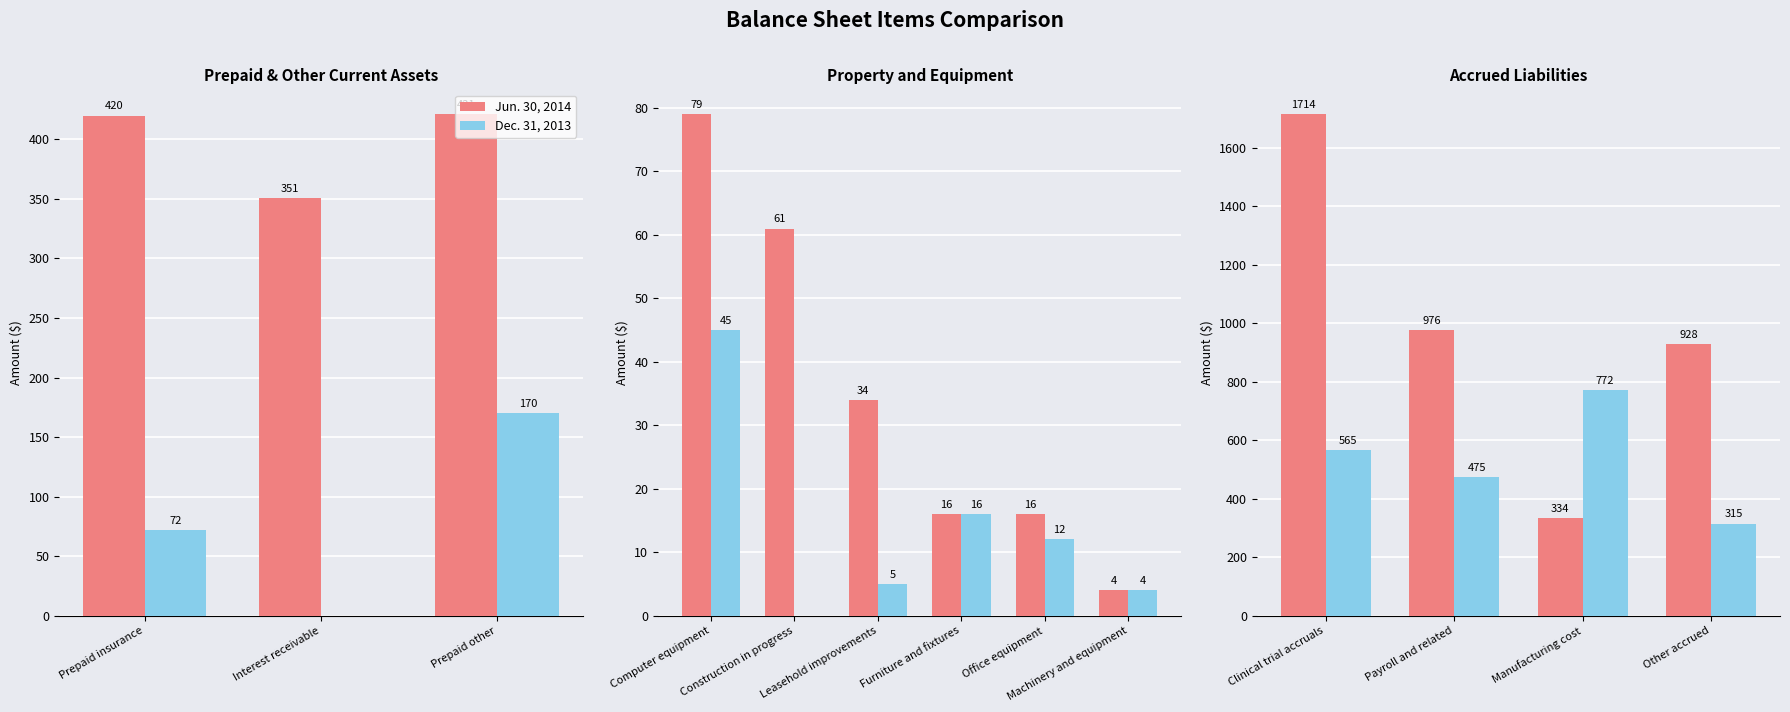

Is it true that Dec. 31, 2013 equals 315 at Other accrued?

True